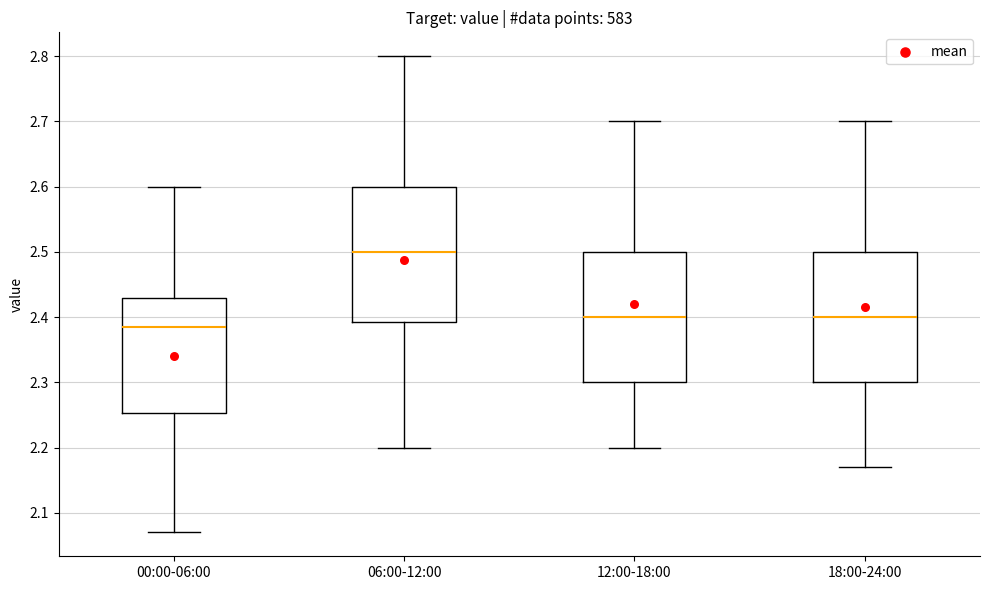

Reading left to right, read every box against the y-axis: the position of its median line, the range the box covers, and the ends of its whiskers. The values are not printed on the chart, so give them approximately, as read against the axis.

00:00-06:00: median 2.39, box 2.25 to 2.43, whiskers 2.07 to 2.60
06:00-12:00: median 2.50, box 2.39 to 2.60, whiskers 2.20 to 2.80
12:00-18:00: median 2.40, box 2.30 to 2.50, whiskers 2.20 to 2.70
18:00-24:00: median 2.40, box 2.30 to 2.50, whiskers 2.17 to 2.70